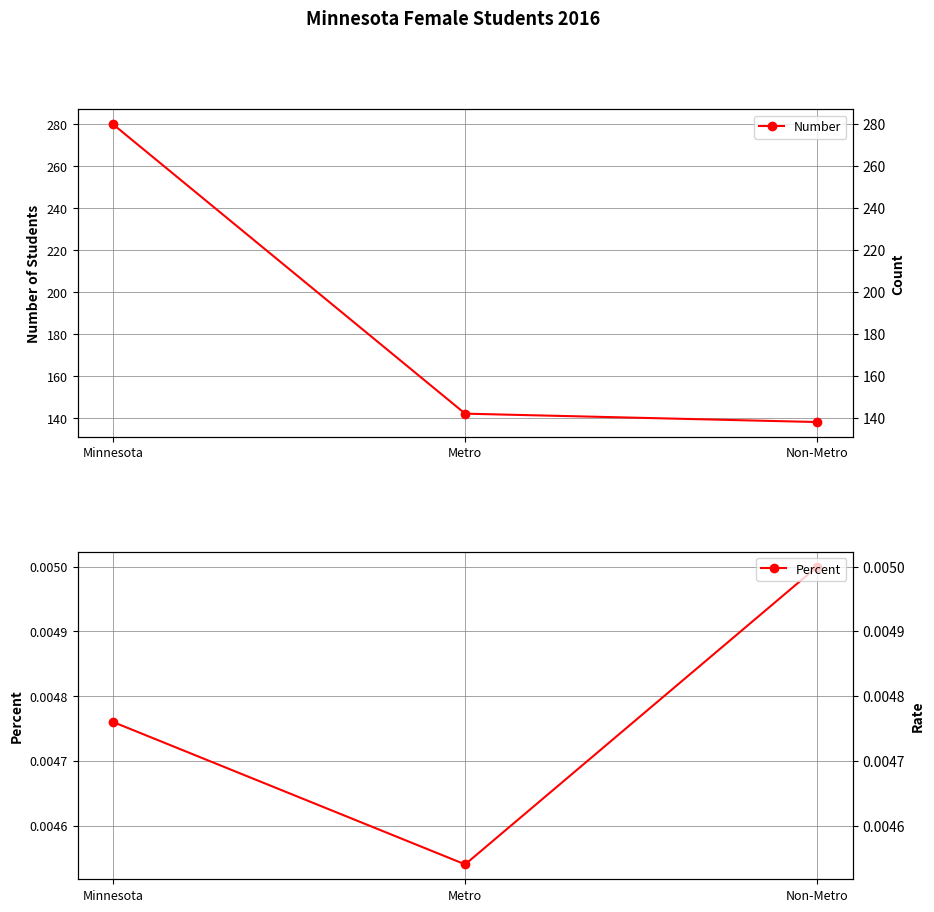

What is the minimum value for Number?

138